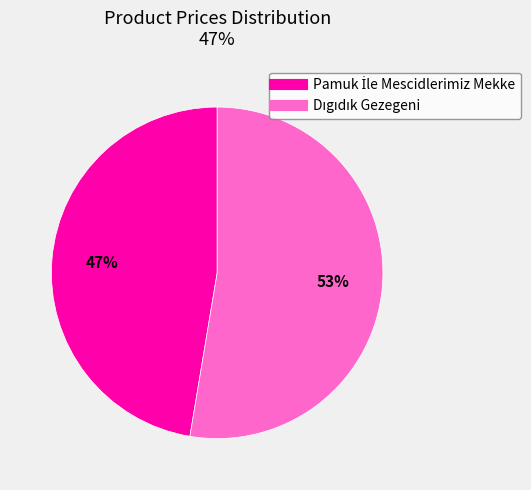

How many slices are in this pie chart?

2